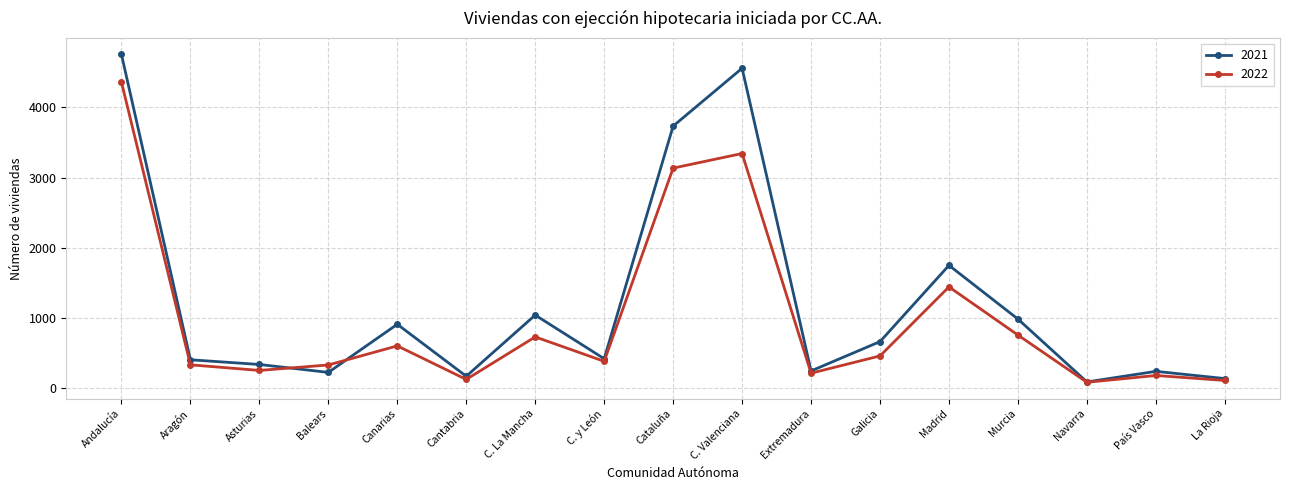

Where do 2021 and 2022 first cross each other?

Asturias and Balears